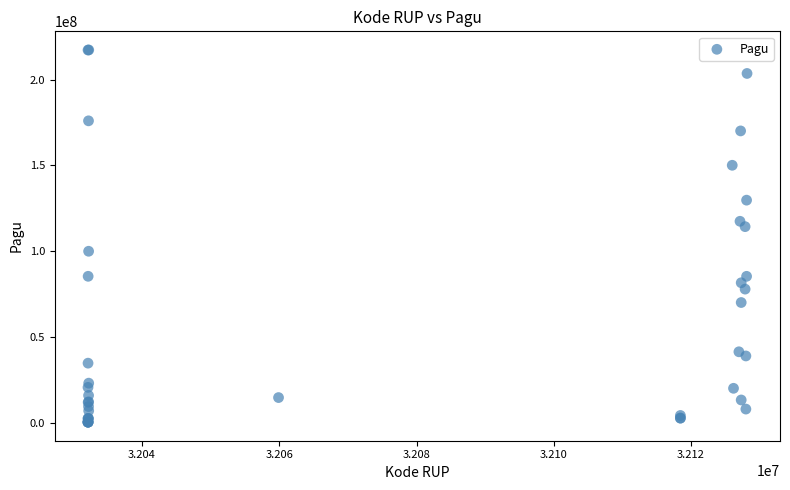

What Y value in the scatter plot is closest to 108830000?

114296000